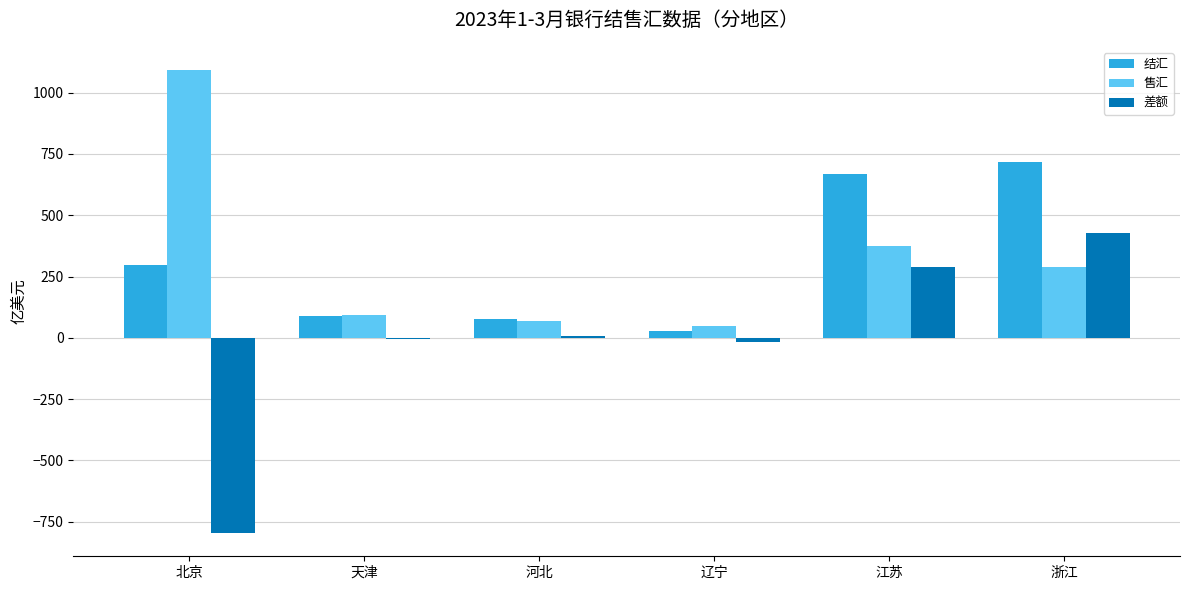

What value does the 售汇 series have at 江苏?

376.4